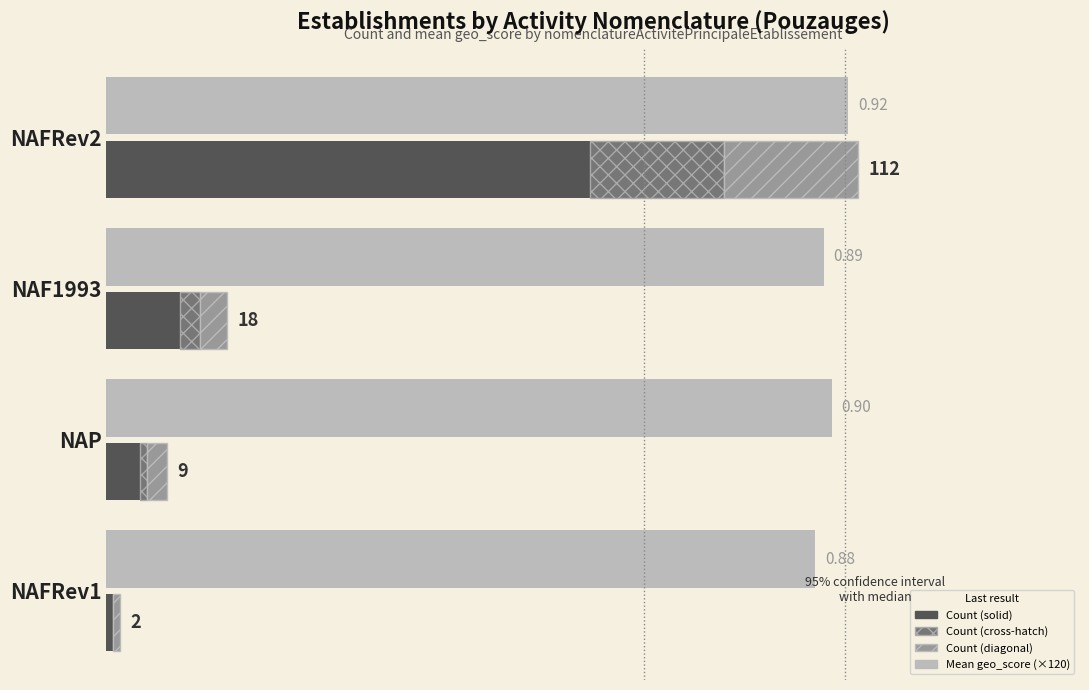

At NAFRev1, list the series in order from largest to smallest.

Mean geo_score (×120), Count (solid), Count (diagonal), Count (cross-hatch)